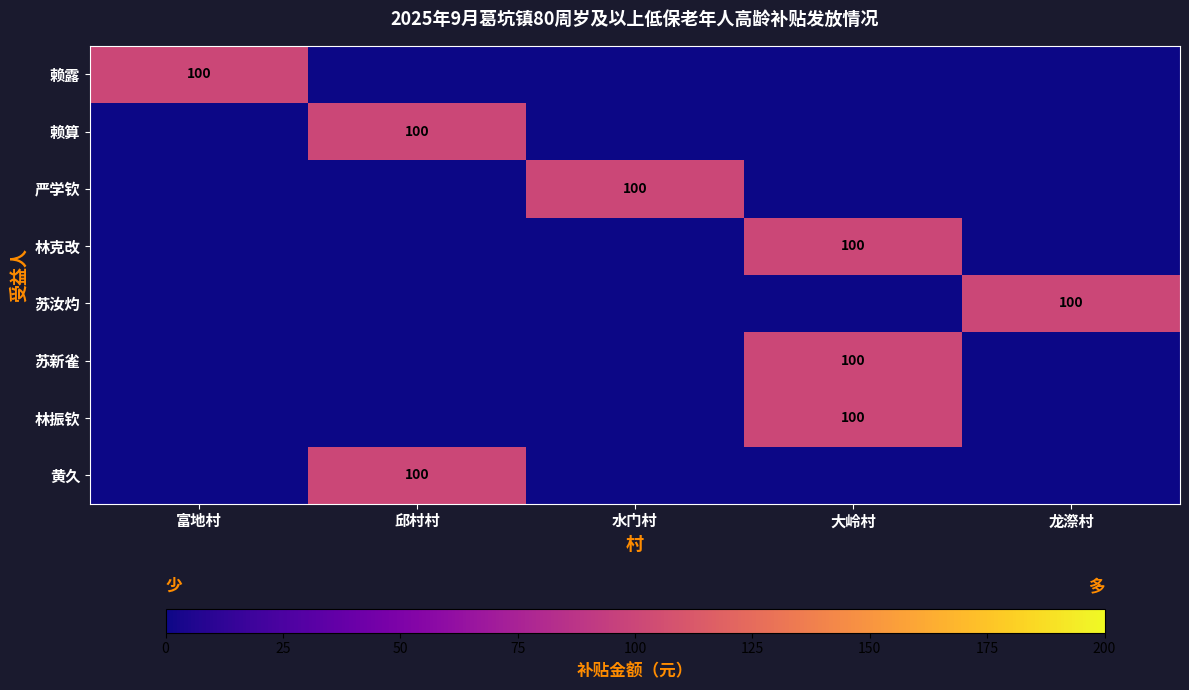

True or false: 赖露 has a value of 100 at 富地村.

True